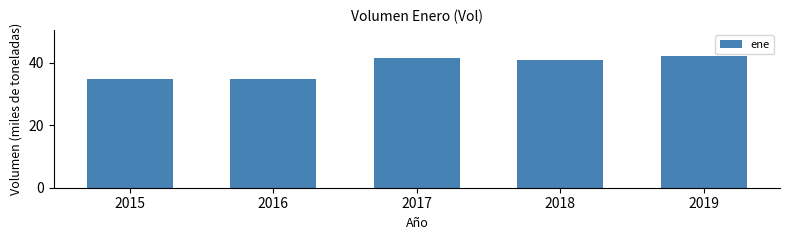

What is the sum of the values at 2019 and 2017?

83.5